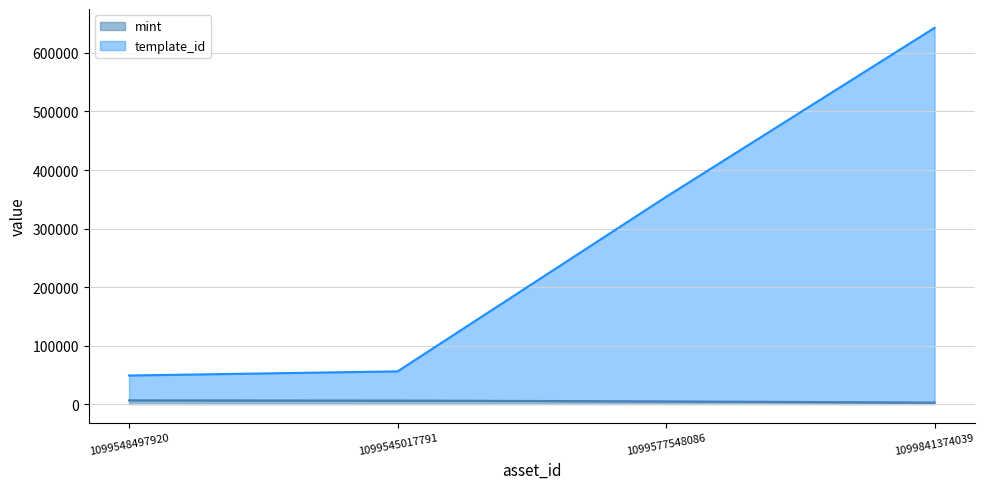

True or false: mint has more than 1 interior local peaks.

False